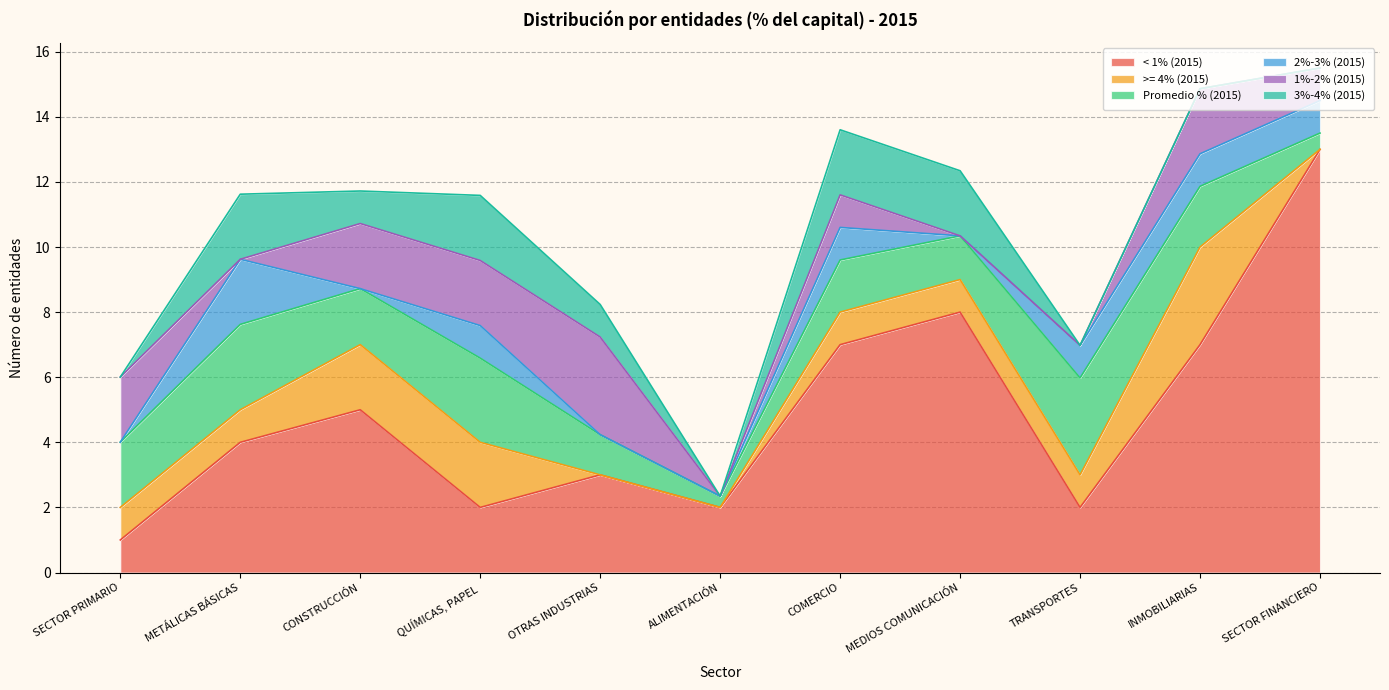

What are all the series names shown in the legend?

< 1% (2015), >= 4% (2015), Promedio % (2015), 2%-3% (2015), 1%-2% (2015), 3%-4% (2015)